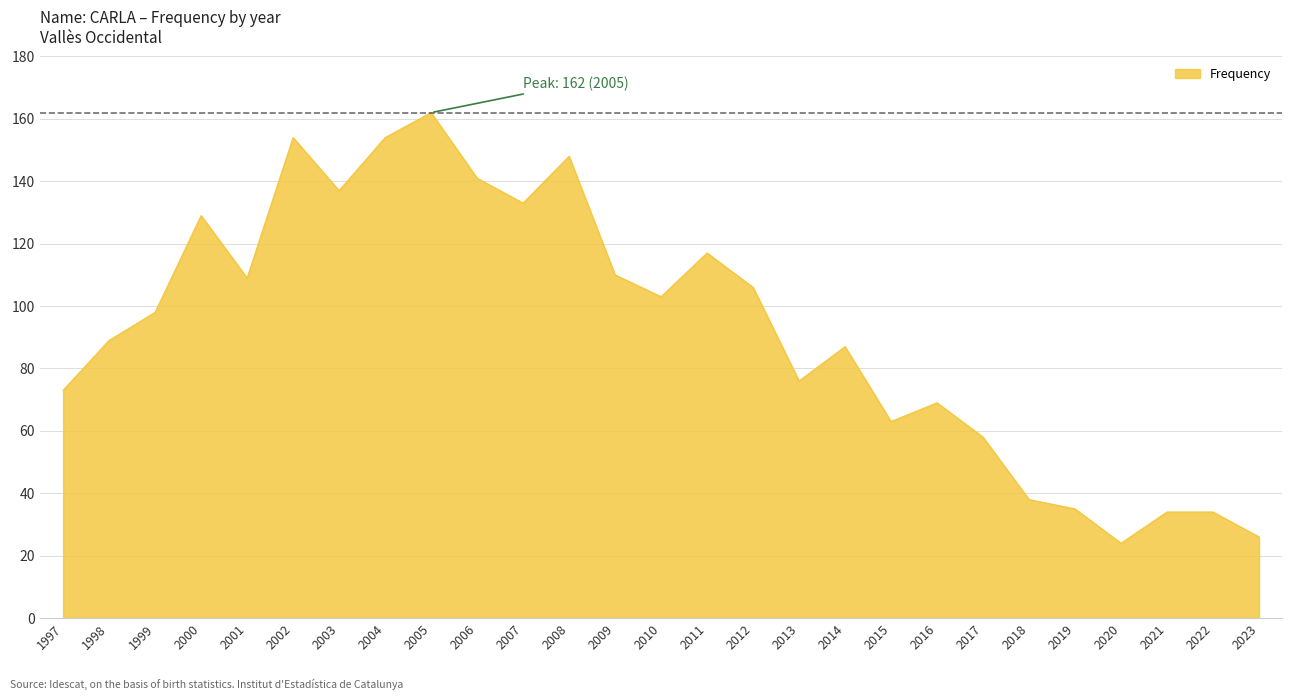

Which label corresponds to the largest value in the chart?

2005